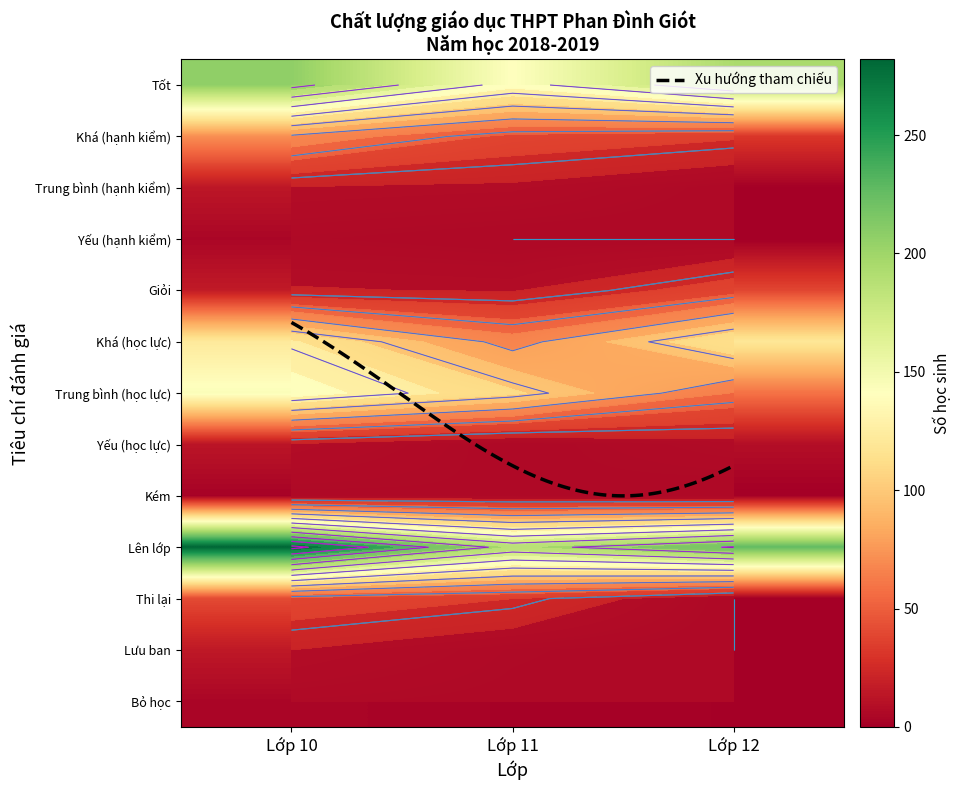

Count the Khá (hạnh kiểm) values in the range 32 to 72.

3